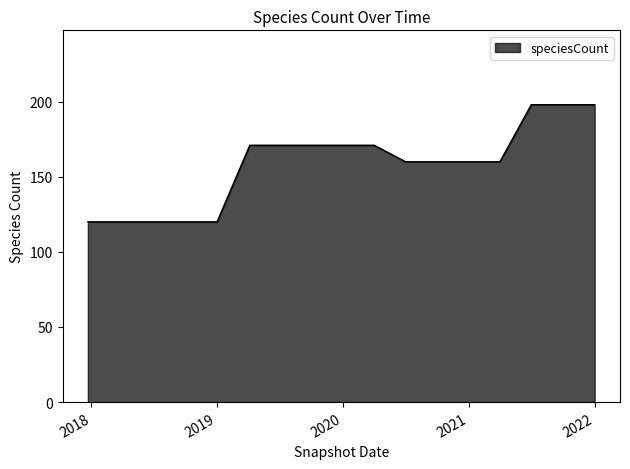

What is the smallest value displayed?

120